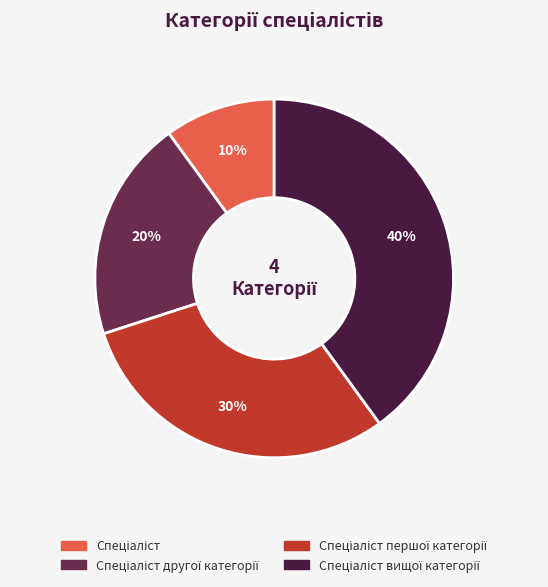

To the nearest percent, what is the average slice percentage?

25%